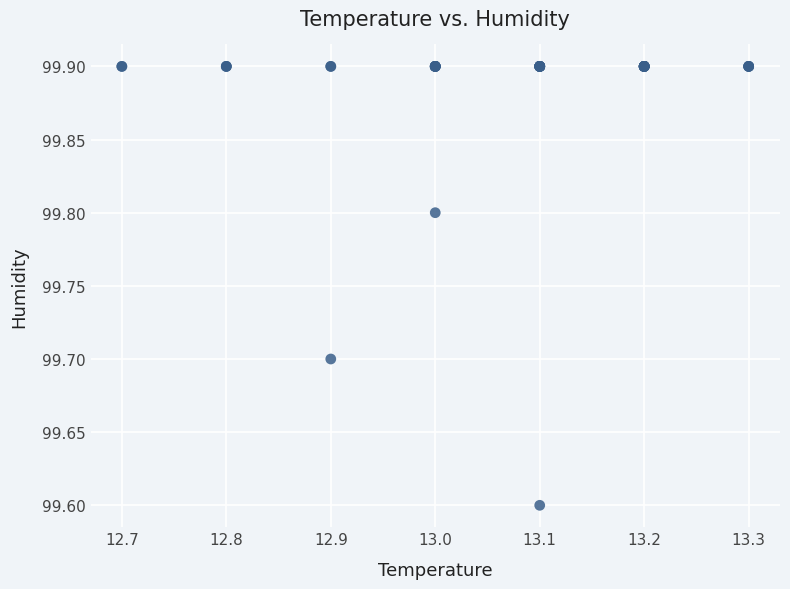

What Y value in the scatter plot is closest to 99?

99.6